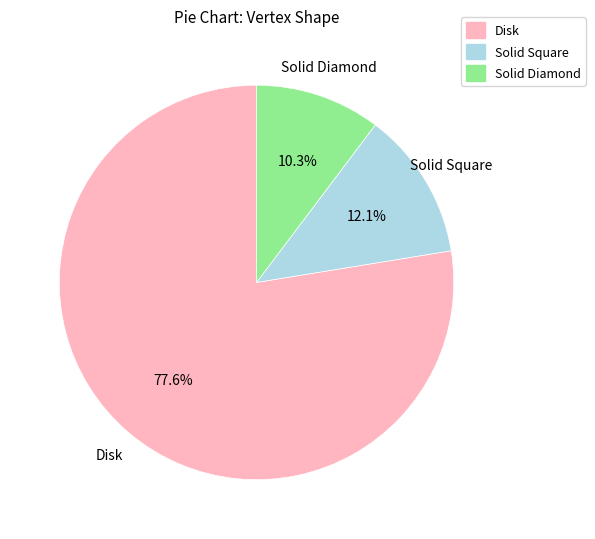

Approximately how many times larger is the value at Disk compared to Solid Square?

6.4